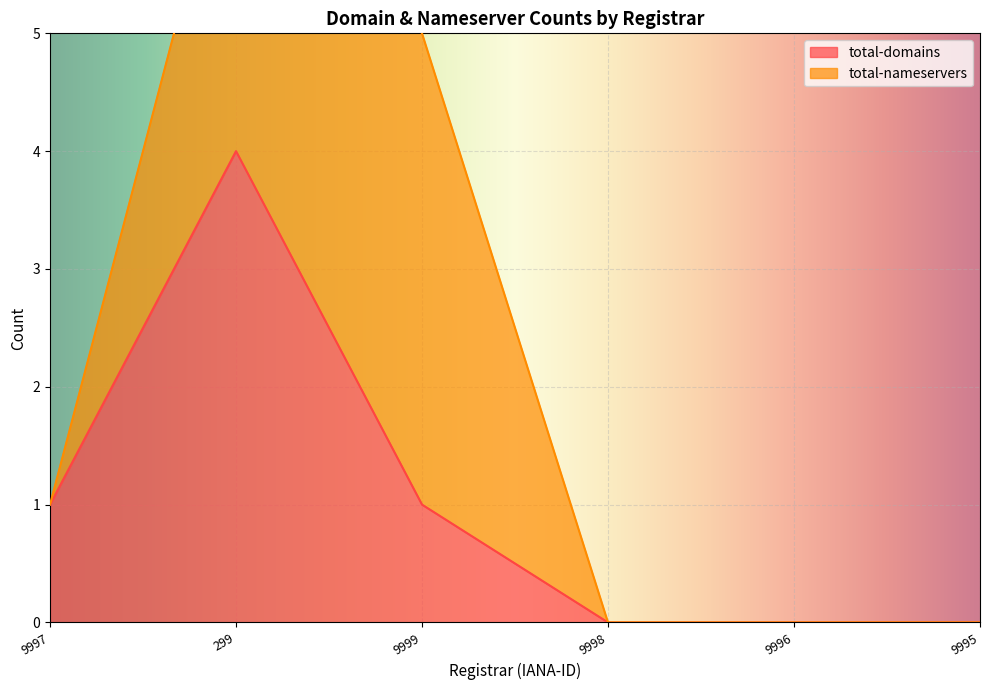

At which category does the chart reach its minimum across all series?

9998